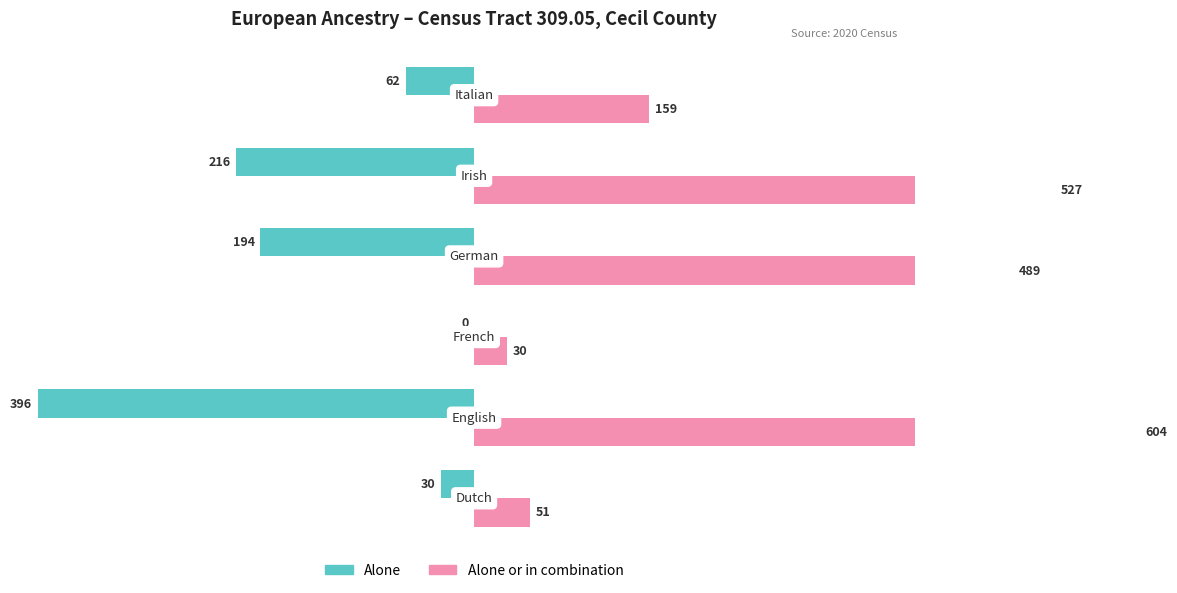

How many series are shown in this chart?

2